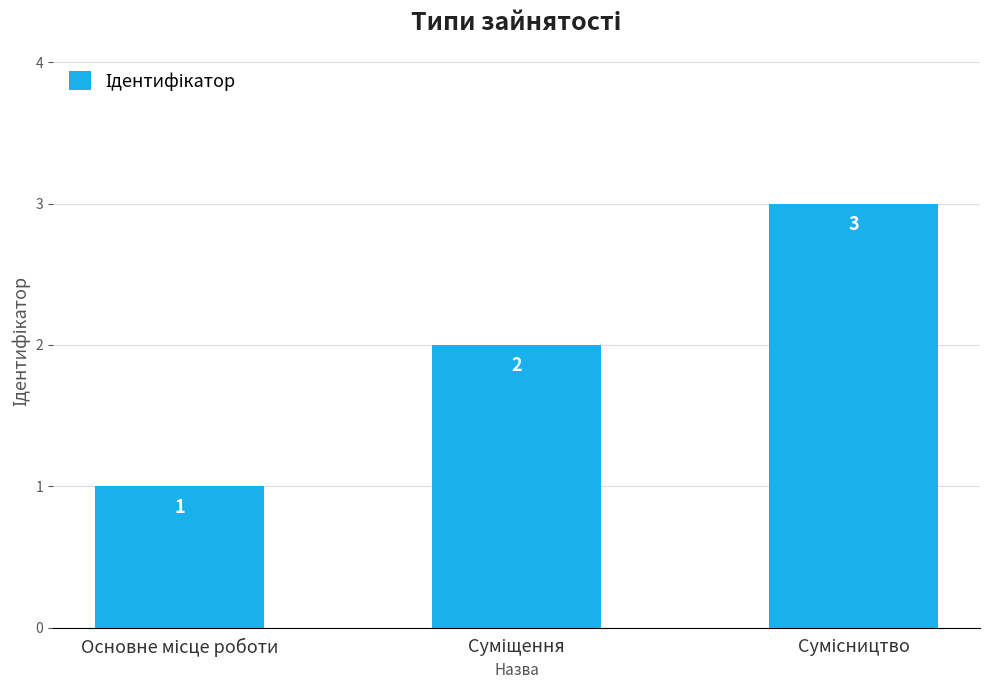

What is the minimum value shown in the chart?

1